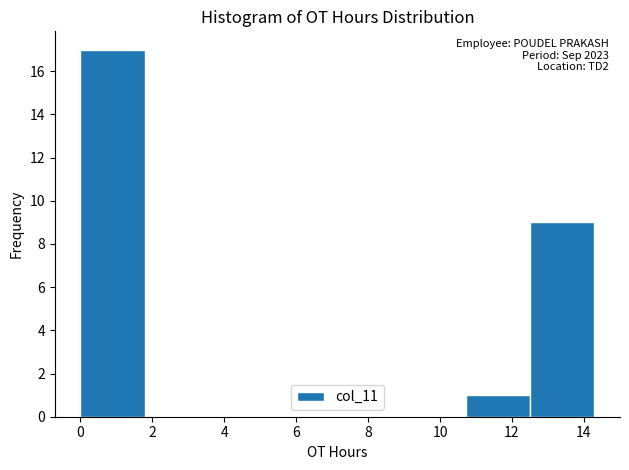

Over which range of the x-axis is the bar tallest?

0.0 to 1.8